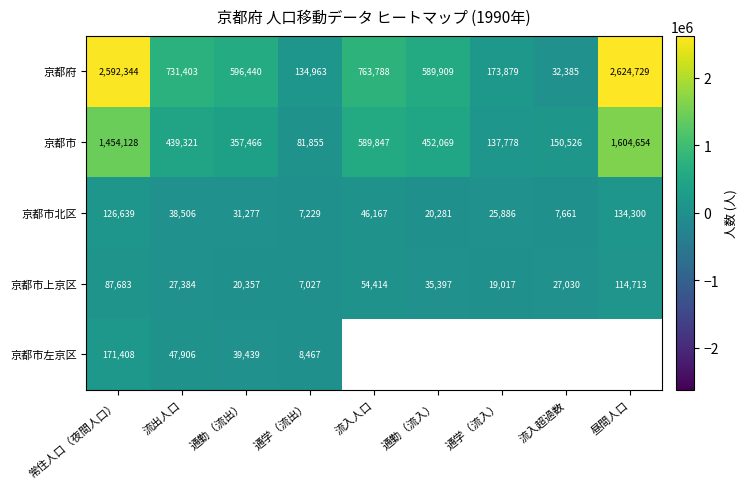

What is the total value across all series at 通学（流出）?

239541